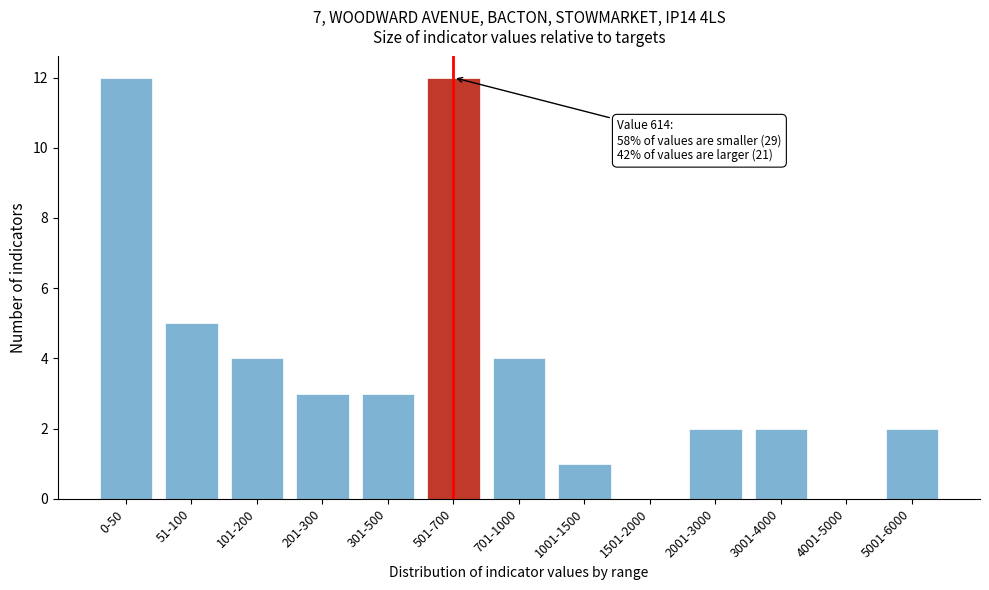

Reading left to right, transcribe all the data shown in this chart.

0-50=12	51-100=5	101-200=4	201-300=3	301-500=3	501-700=12	701-1000=4	1001-1500=1	1501-2000=0	2001-3000=2	3001-4000=2	4001-5000=0	5001-6000=2